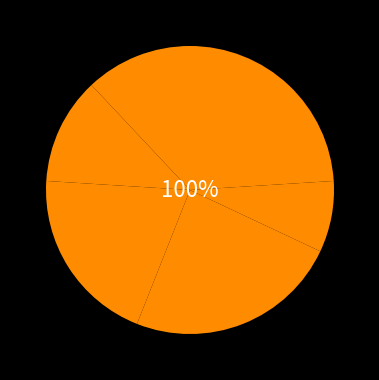

What percentage is the Zone 0 slice, to the nearest percent?

12%